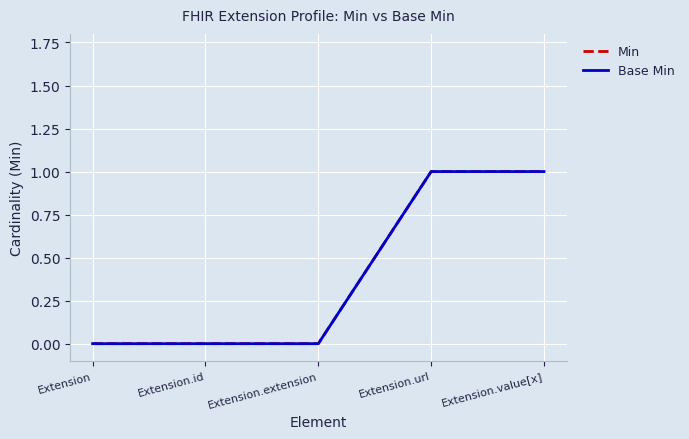

What is the difference between the Min values at Extension.id and Extension.value[x]?

1